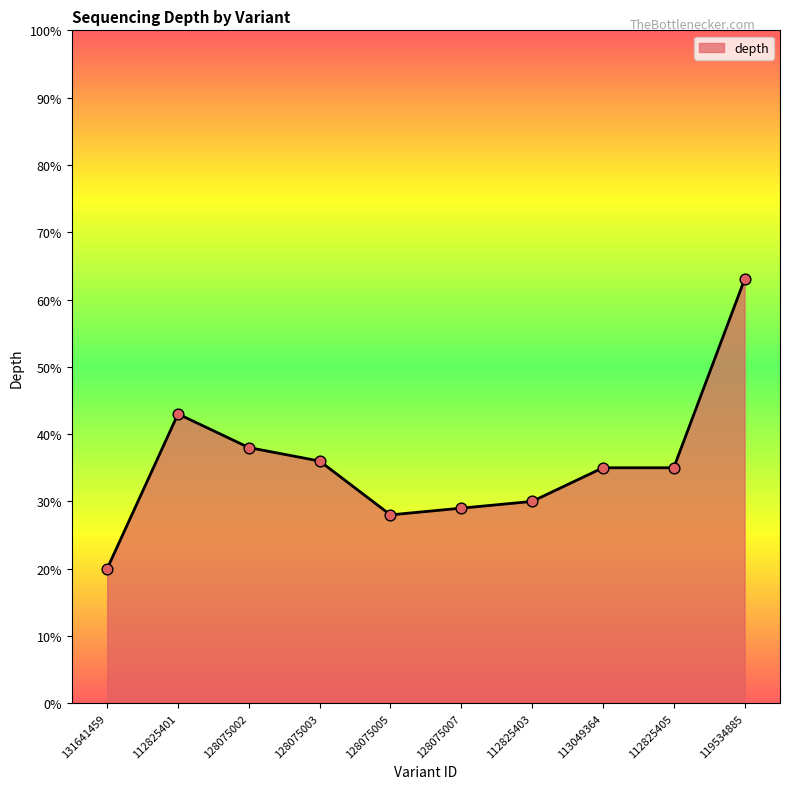

What is the ratio of the value at 128075003 to the value at 128075005?

1.3